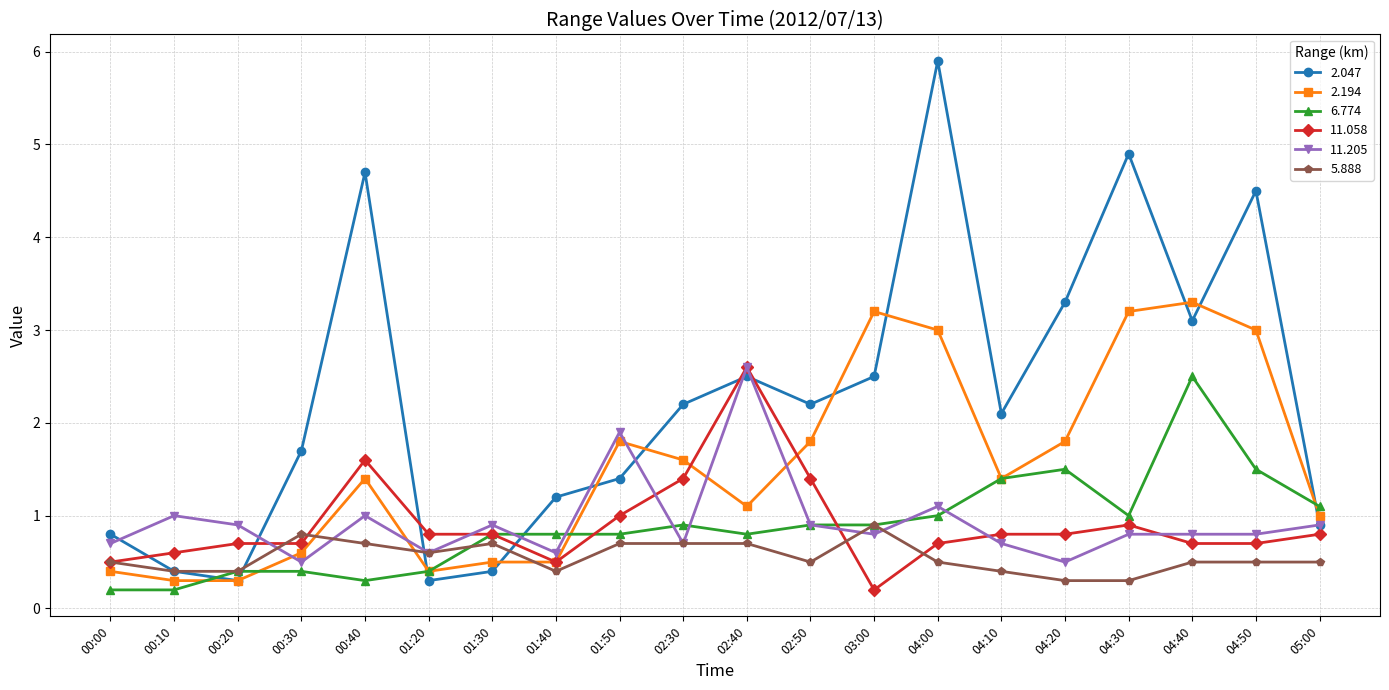

What is the minimum value for 2.194?

0.3